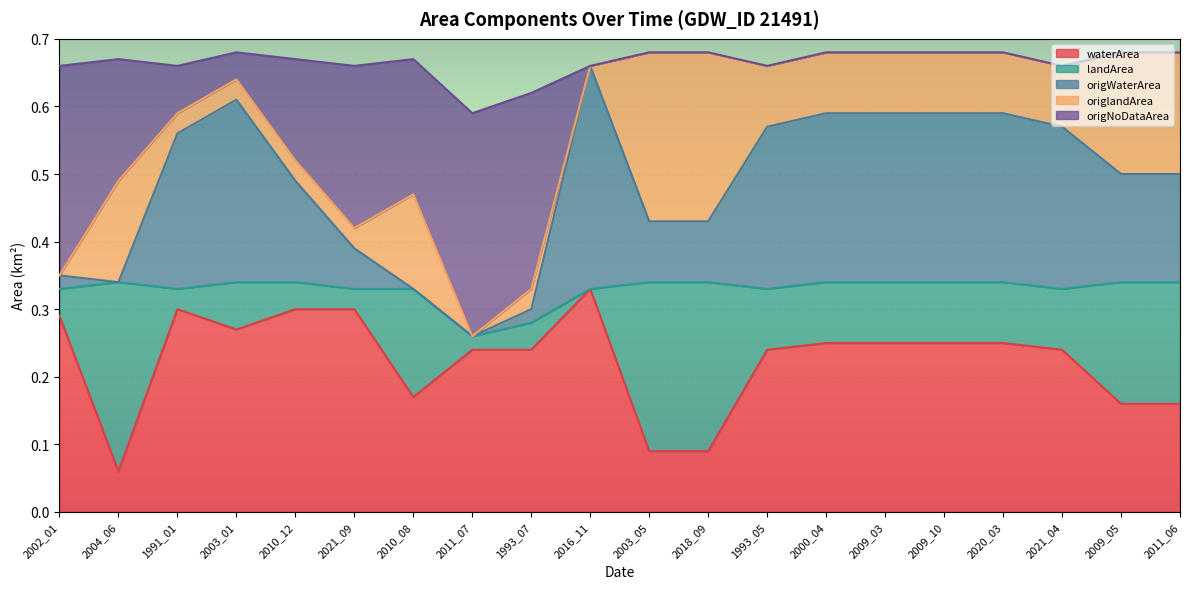

The origNoDataArea series shows 0.7 at 1993_05. True or false?

True